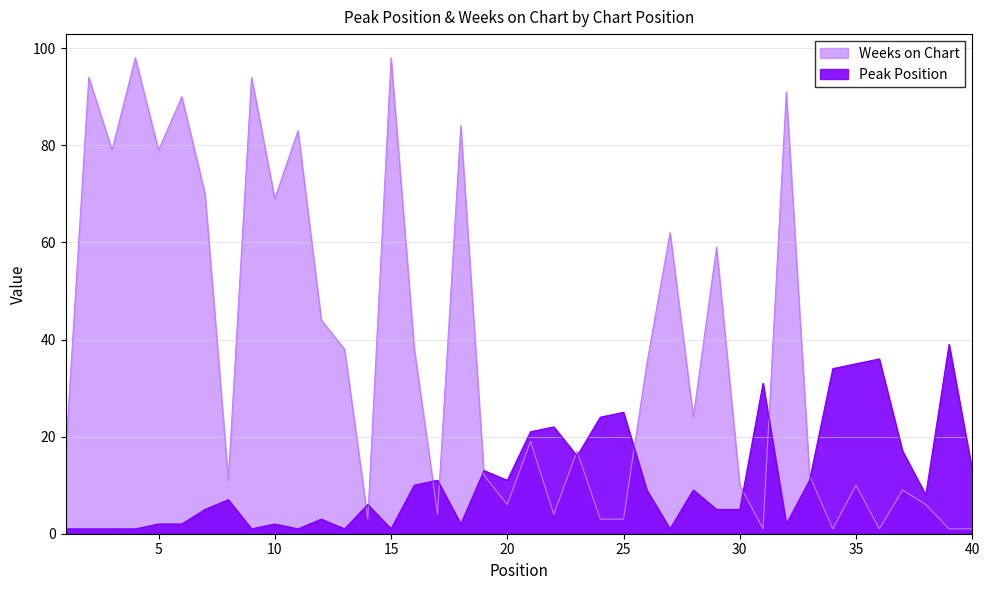

True or false: Weeks on Chart has a value of 6 at 22.

False